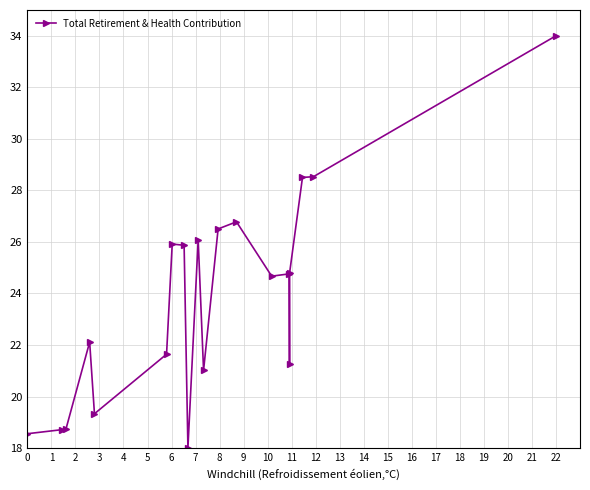

What is the difference between the second highest and second lowest values?

10.0